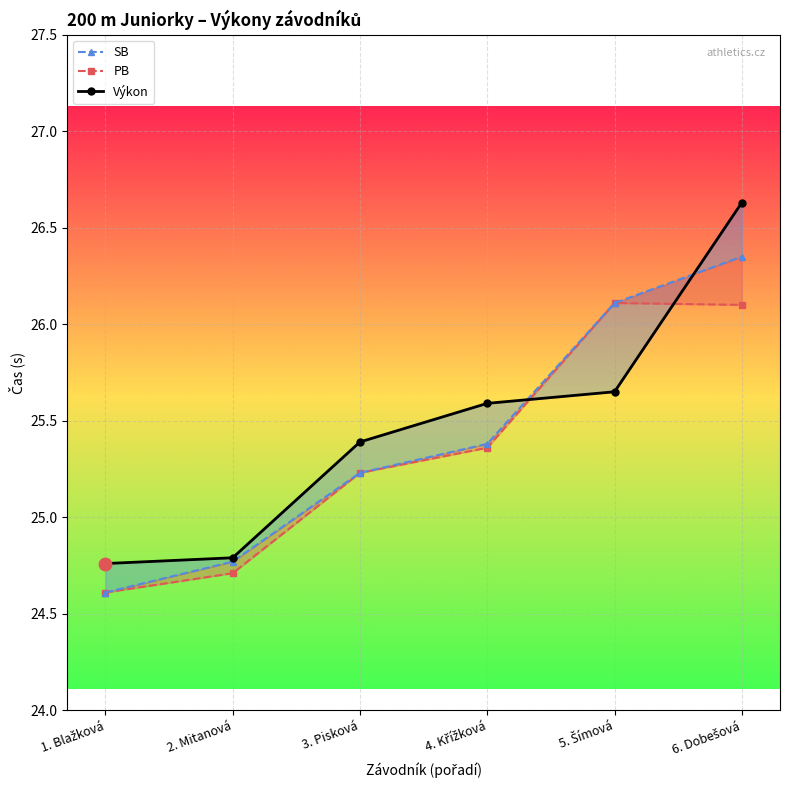

Which series contains the lowest Y value?

PB